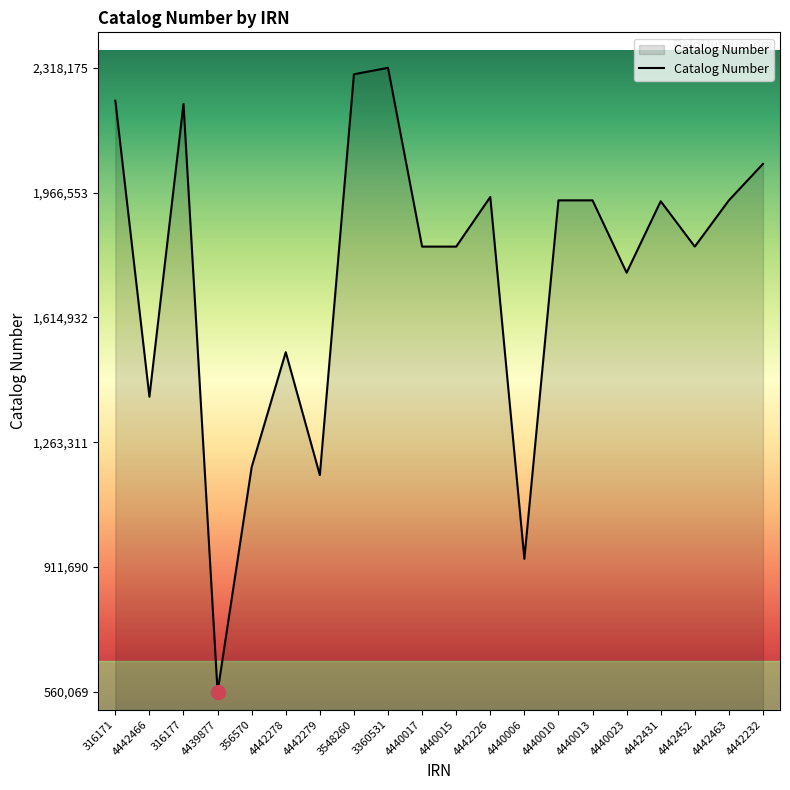

What is the difference between the values at 4442279 and 316171?

1054572